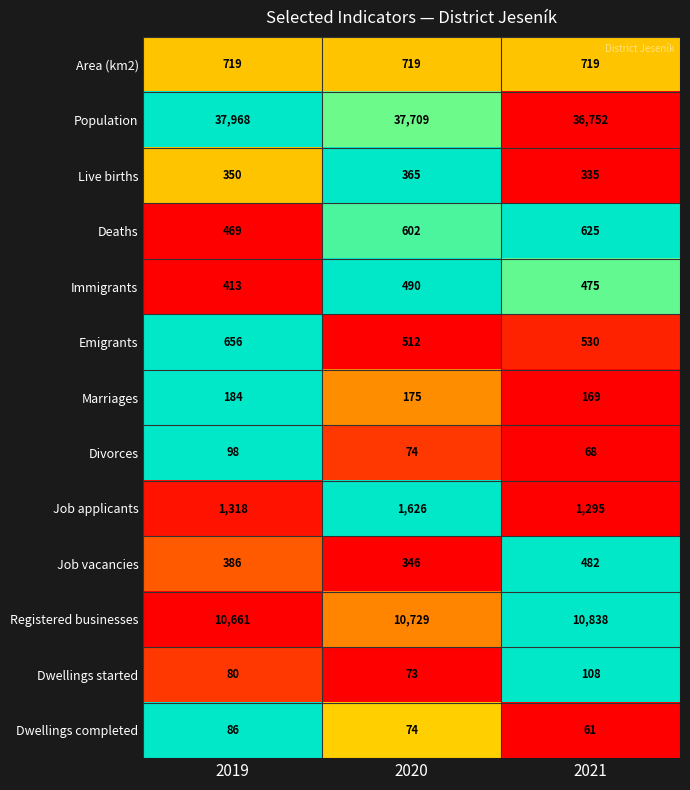

How many distinct data groups are displayed?

13